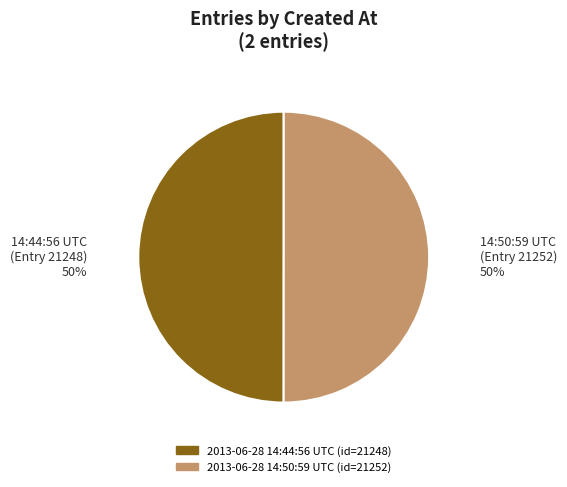

What percentage is the 2013-06-28 14:50:59 UTC slice, to the nearest percent?

50%